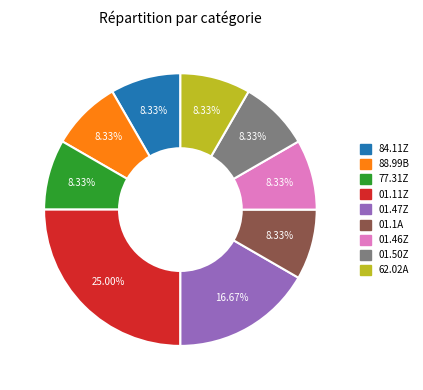

To the nearest percent, what is the difference between the largest and smallest slice percentages?

17%